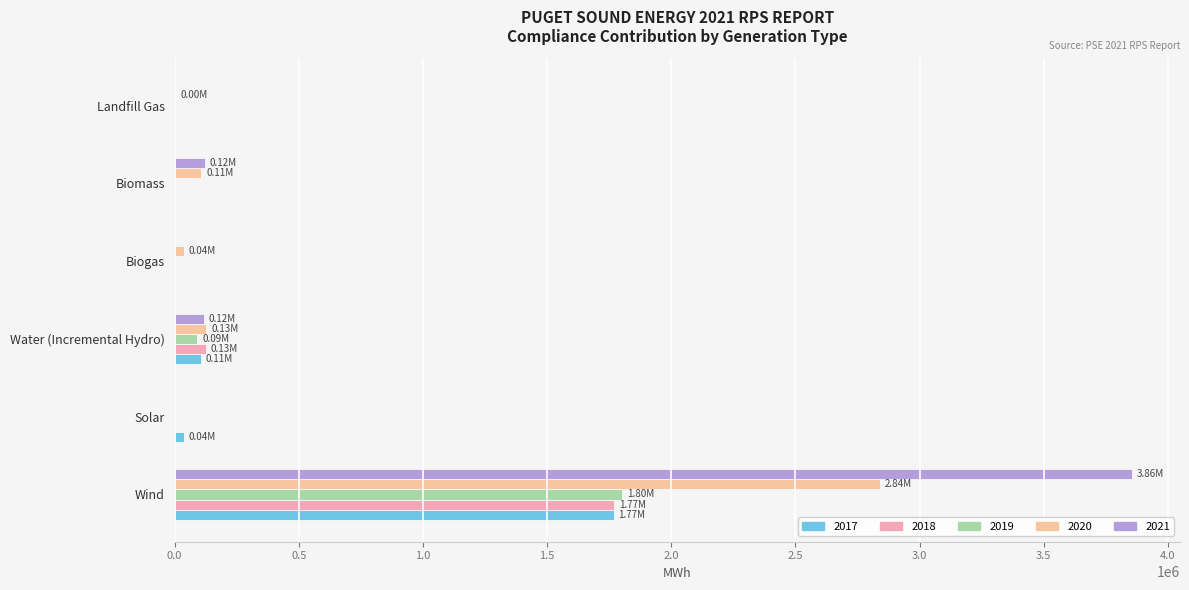

Where is 2019 nearest to the value 900128?

Water (Incremental Hydro)